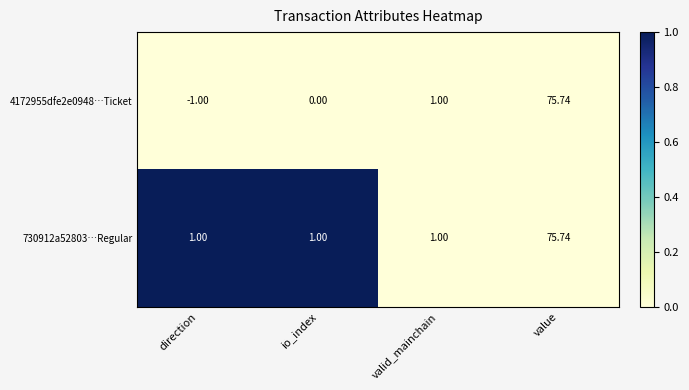

Is the value of 4172955dfe2e0948…Ticket at value greater than the value of 730912a52803…Regular at io_index?

Yes